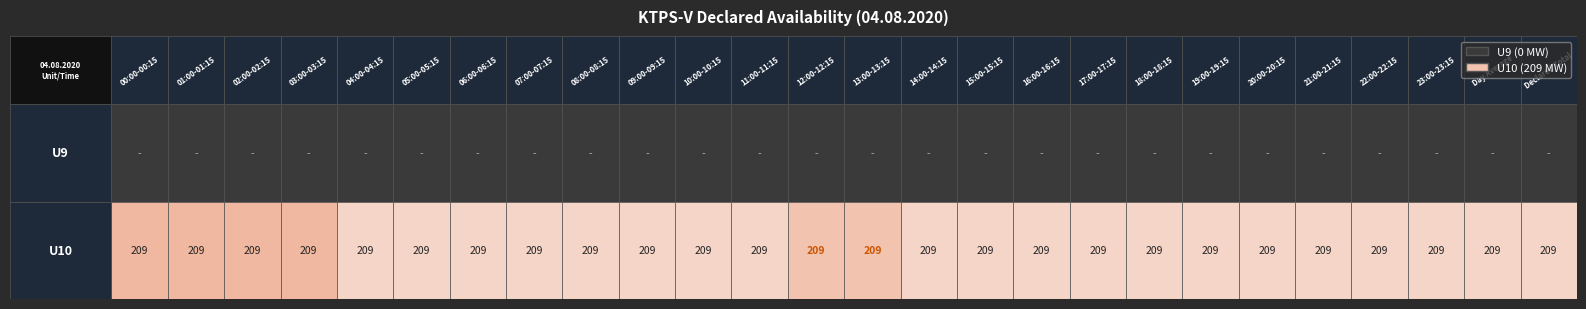

At which label does U9 reach its minimum?

00:00-00:15